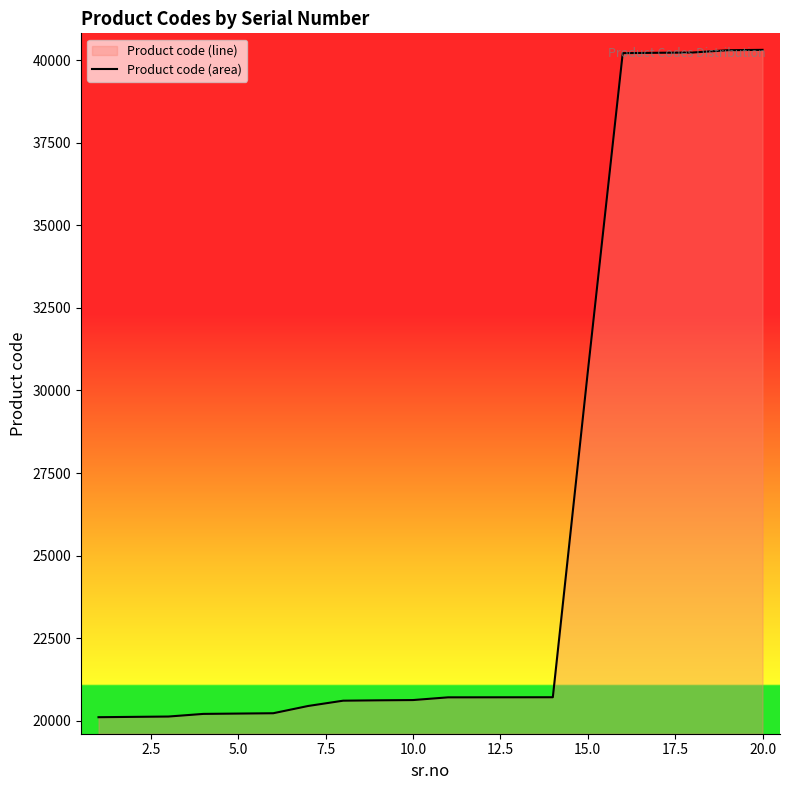

What is the smallest value displayed?

20110